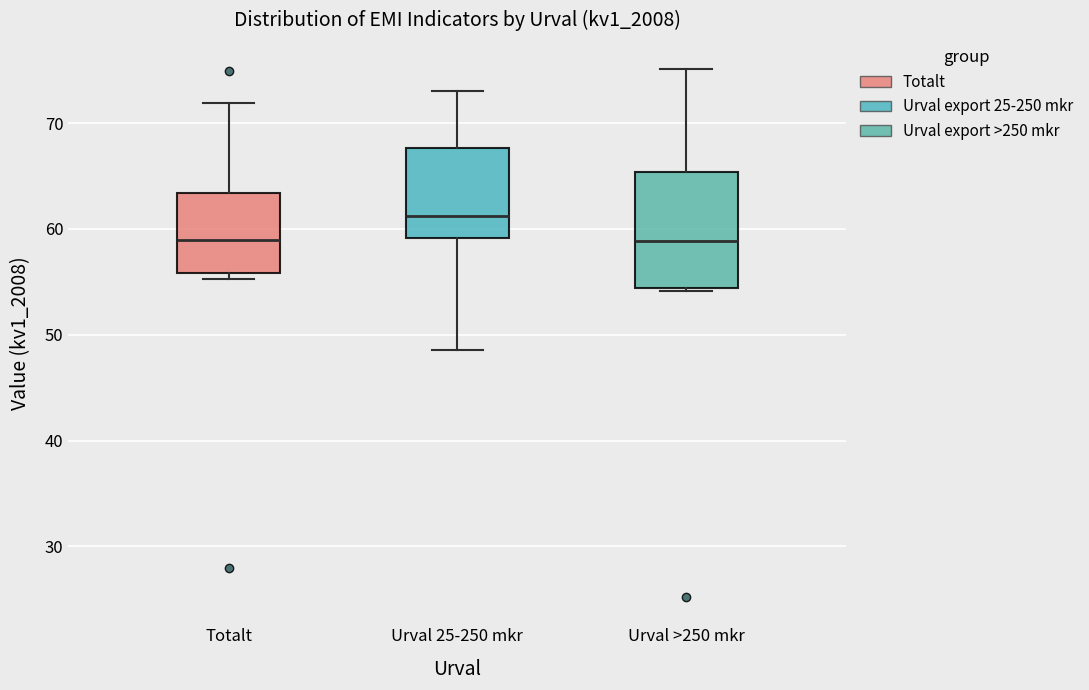

Where does the lower whisker of the box for Urval 25-250 mkr end on the y-axis? The values are not printed on the chart, so give them approximately, as read against the axis.

49